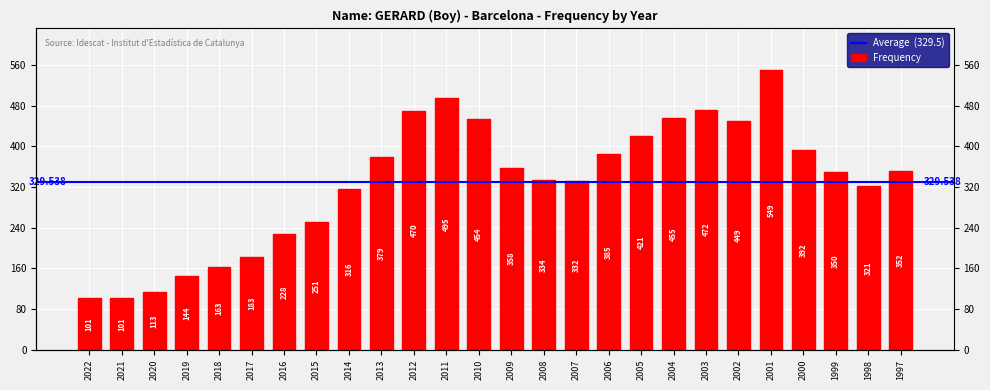

Are the bars grouped side by side (vs. stacked)?

No